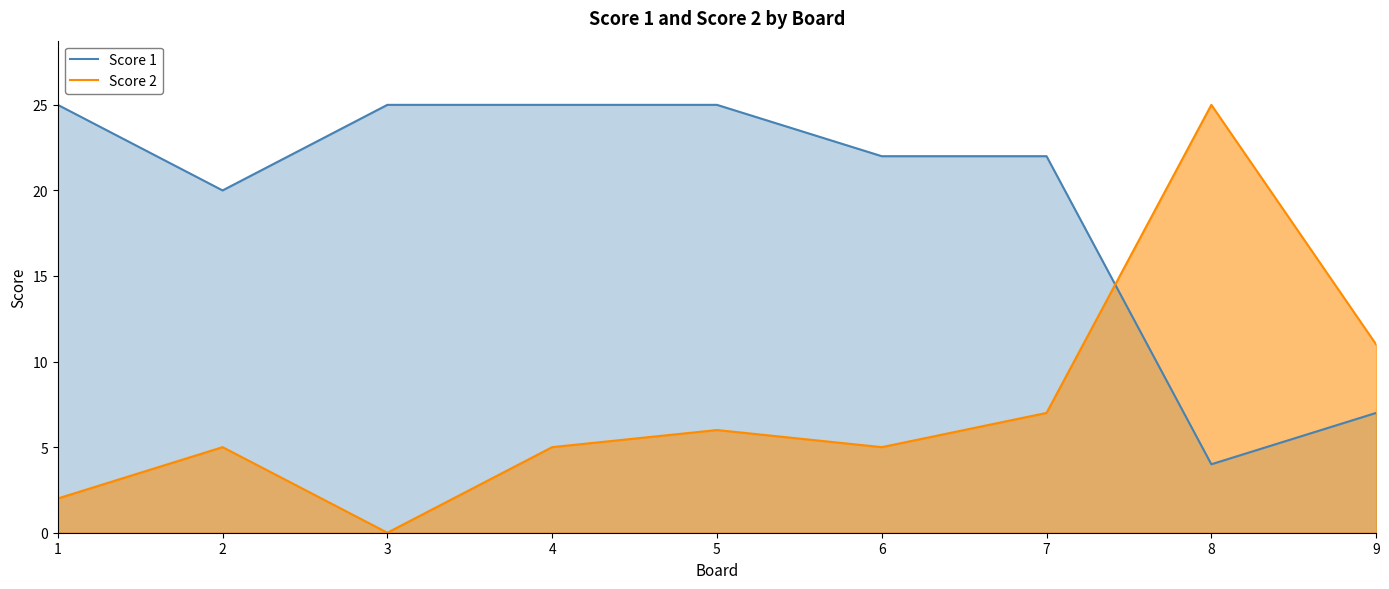

Does the chart have visible grid lines?

No